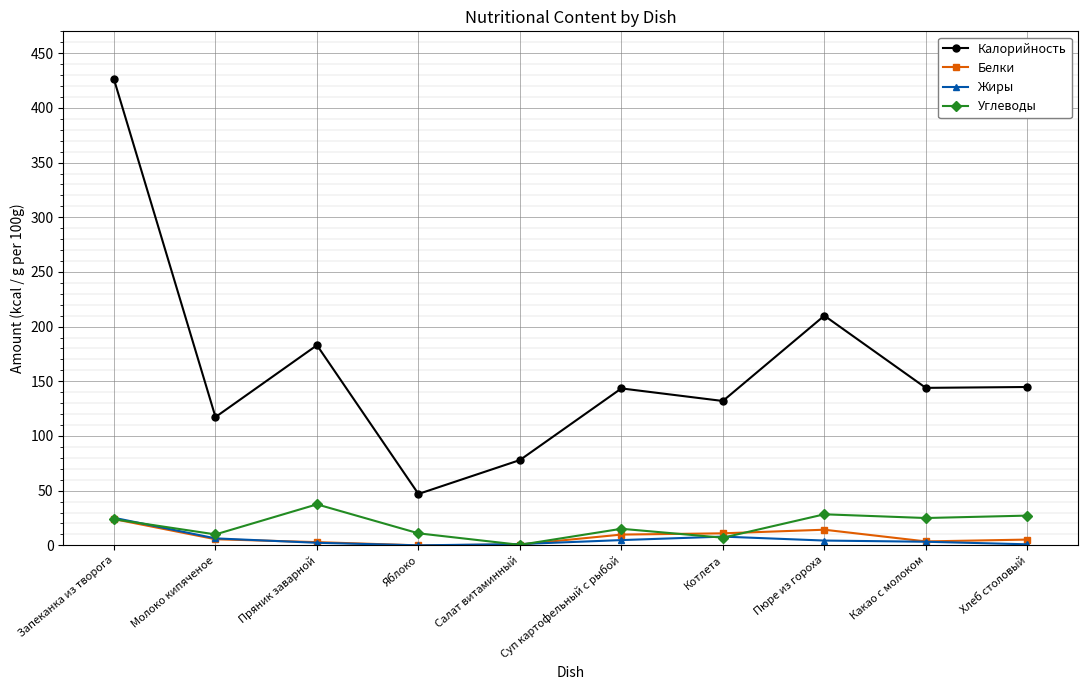

Does the chart display data point markers on the line(s)?

Yes